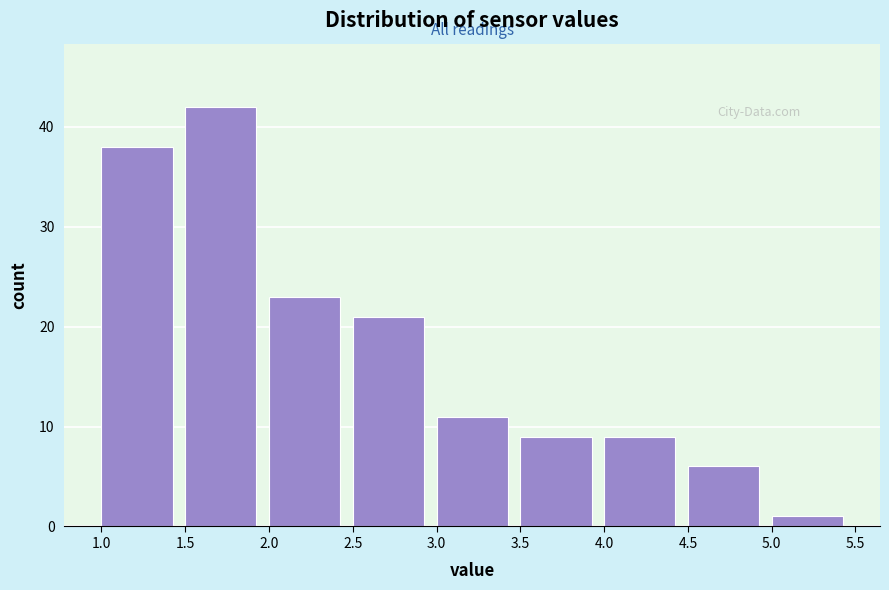

Reading left to right, transcribe this chart: for each bar, give the range it covers on the x-axis and its height. The values are not printed on the chart, so give them approximately, as read against the axis.

1.0 to 1.5: 38
1.5 to 2.0: 42
2.0 to 2.5: 23
2.5 to 3.0: 21
3.0 to 3.5: 11
3.5 to 4.0: 9
4.0 to 4.5: 9
4.5 to 5.0: 6
5.0 to 5.5: 1